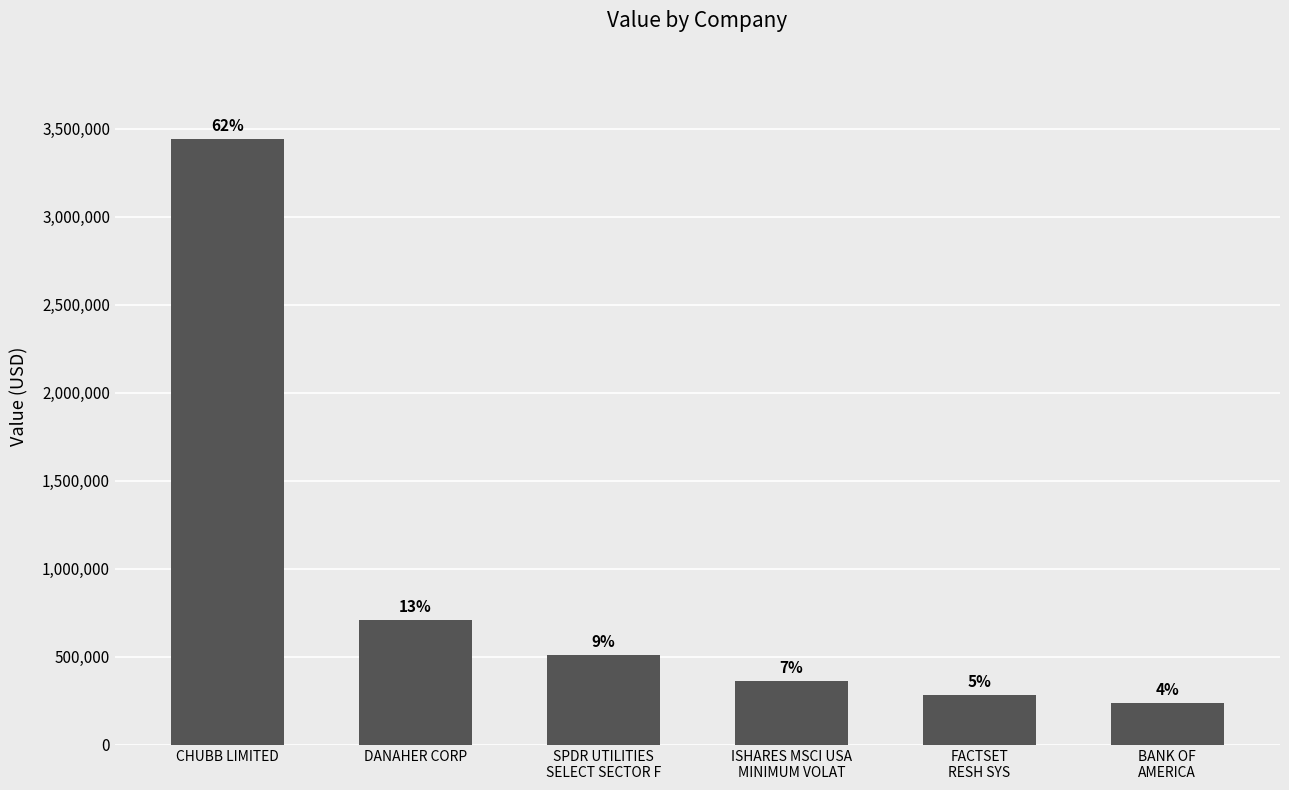

Which has a higher value, CHUBB LIMITED or ISHARES MSCI USA
MINIMUM VOLAT?

CHUBB LIMITED